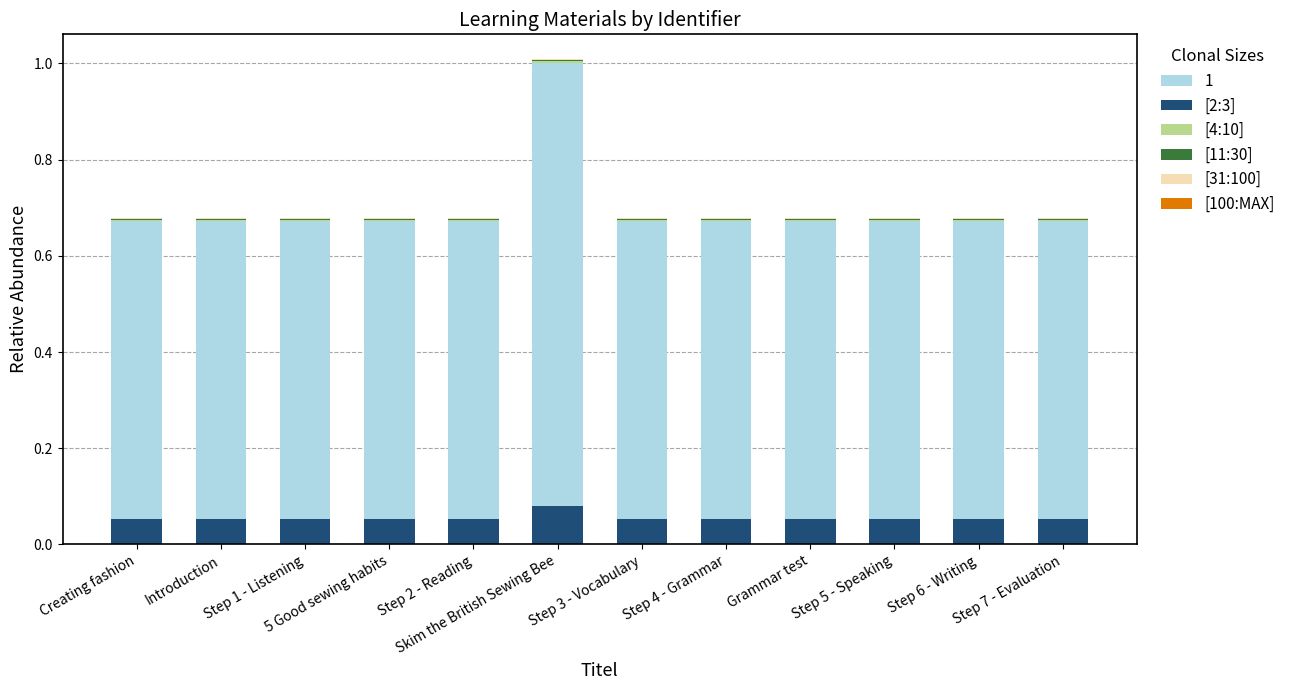

What is the sum of all [2:3] values?

0.7